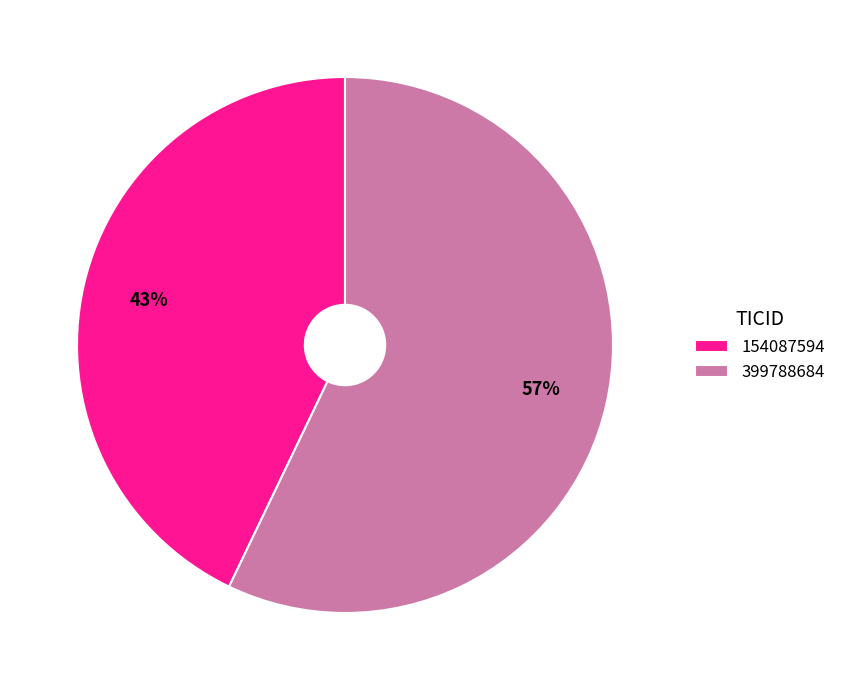

The 154087594 slice represents 43% of the pie. True or false?

True